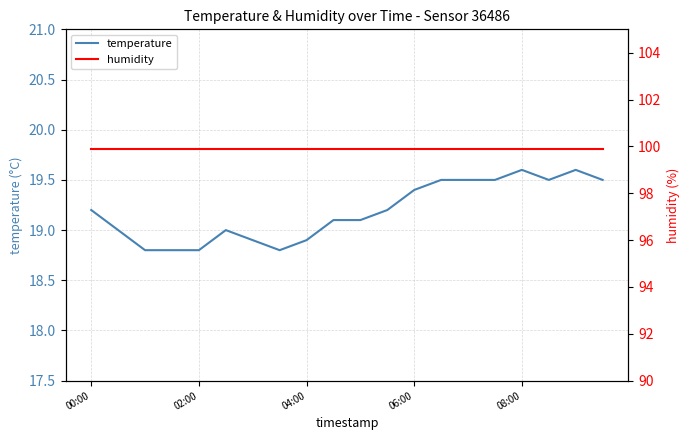

Does the chart display data point markers on the line(s)?

No